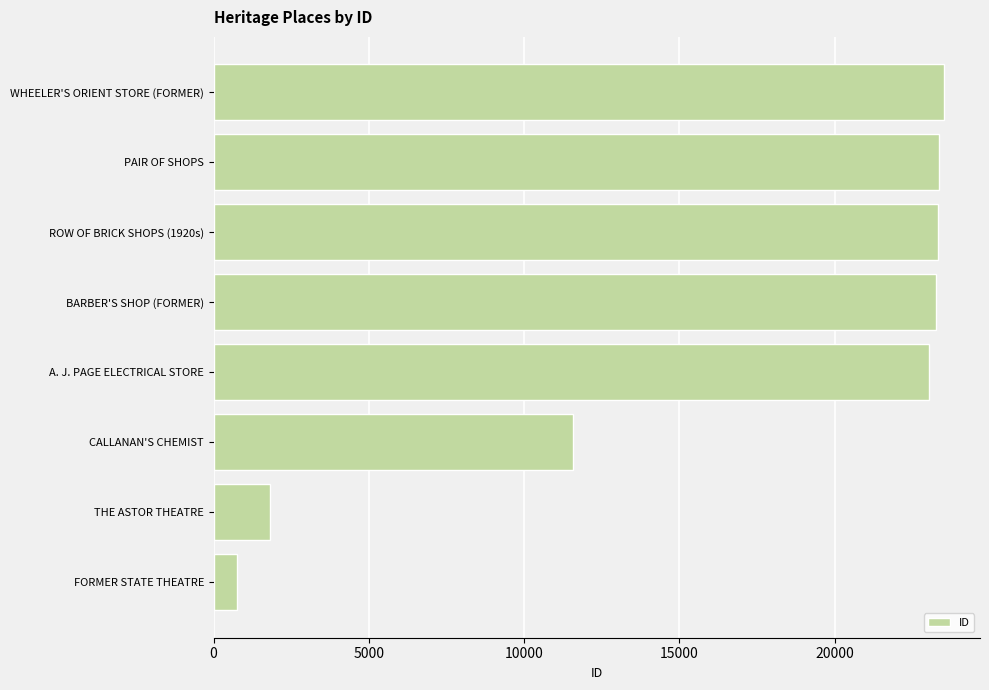

Which has a higher value, PAIR OF SHOPS or THE ASTOR THEATRE?

PAIR OF SHOPS